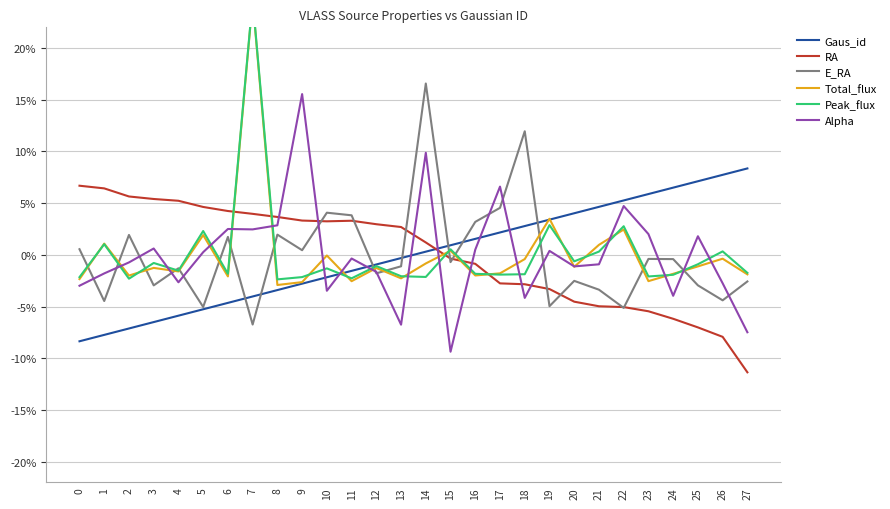

How many times do Total_flux and E_RA cross each other?

15